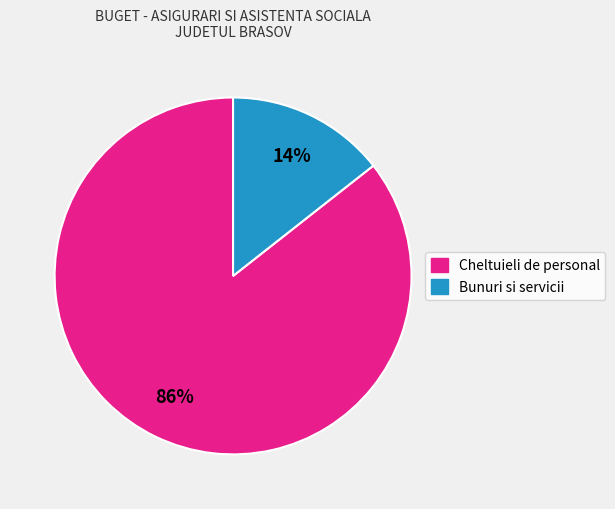

To the nearest percent, what is the average slice percentage?

50%